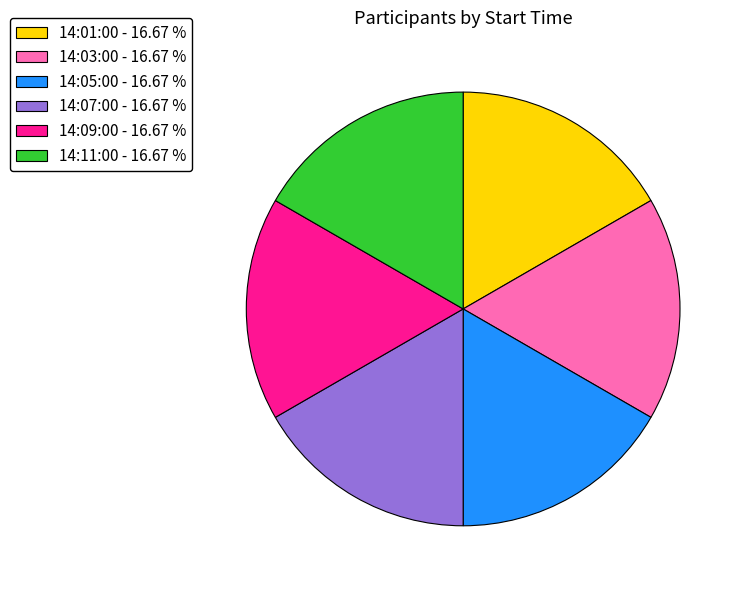

Does 14:05:00 - 16.67 % account for over 50% of the chart?

No